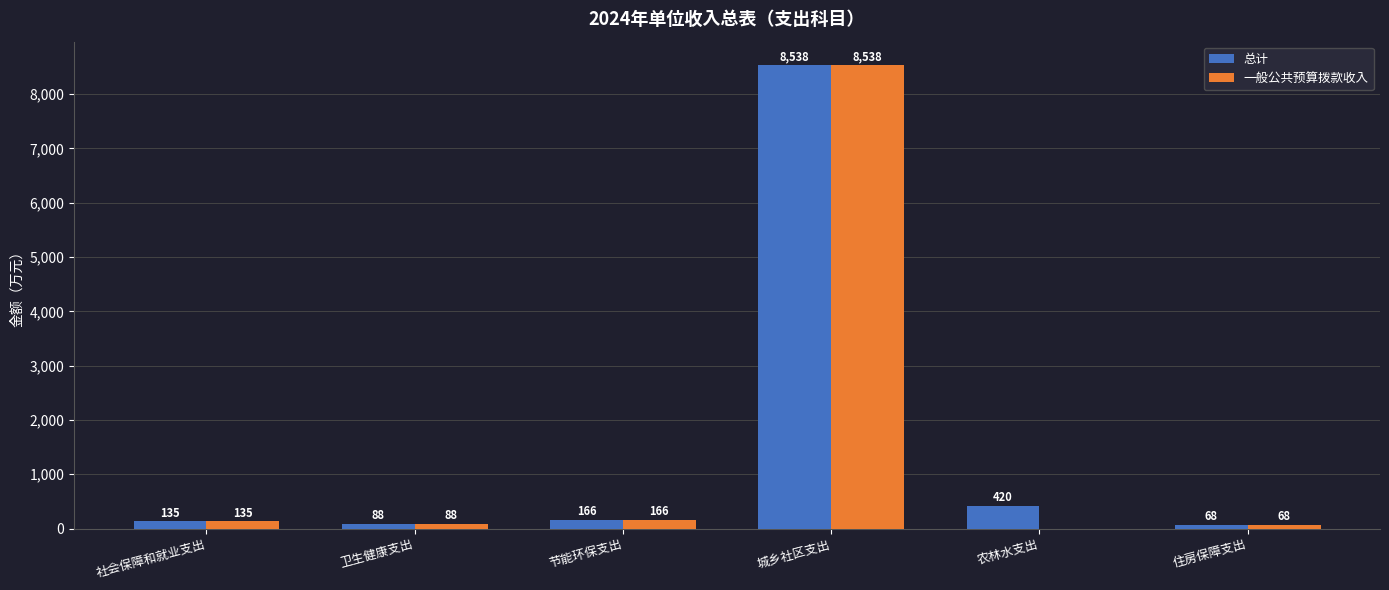

What is the maximum value shown in the chart?

8538.1